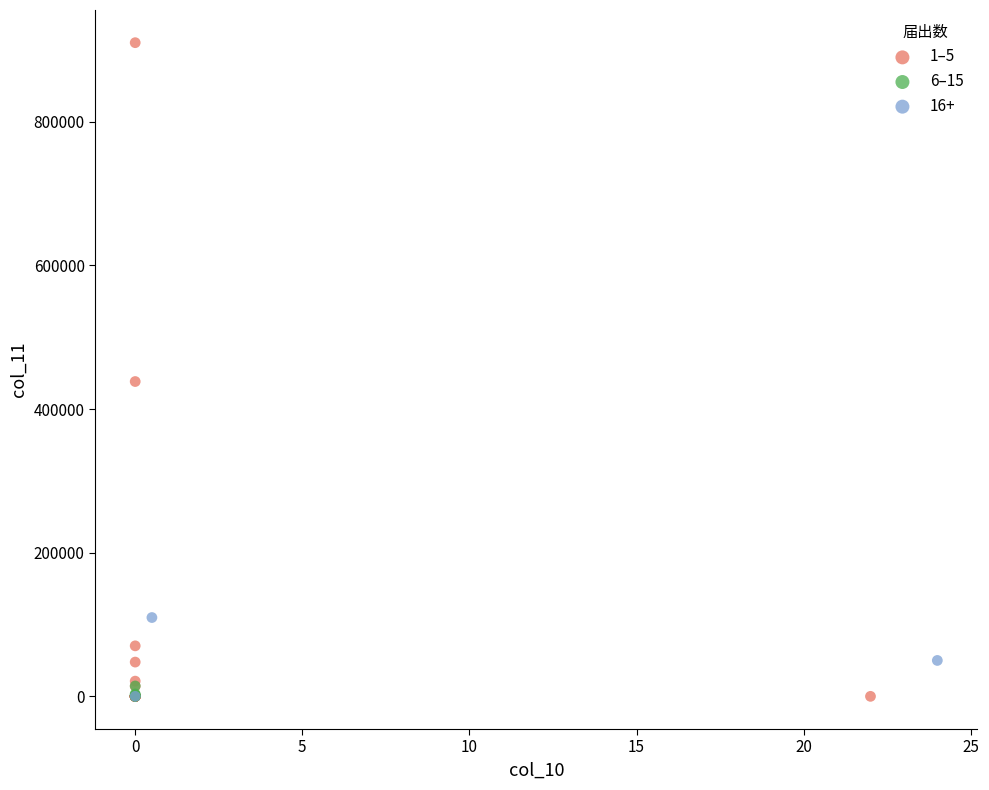

Which series has the widest spread of Y values?

1–5